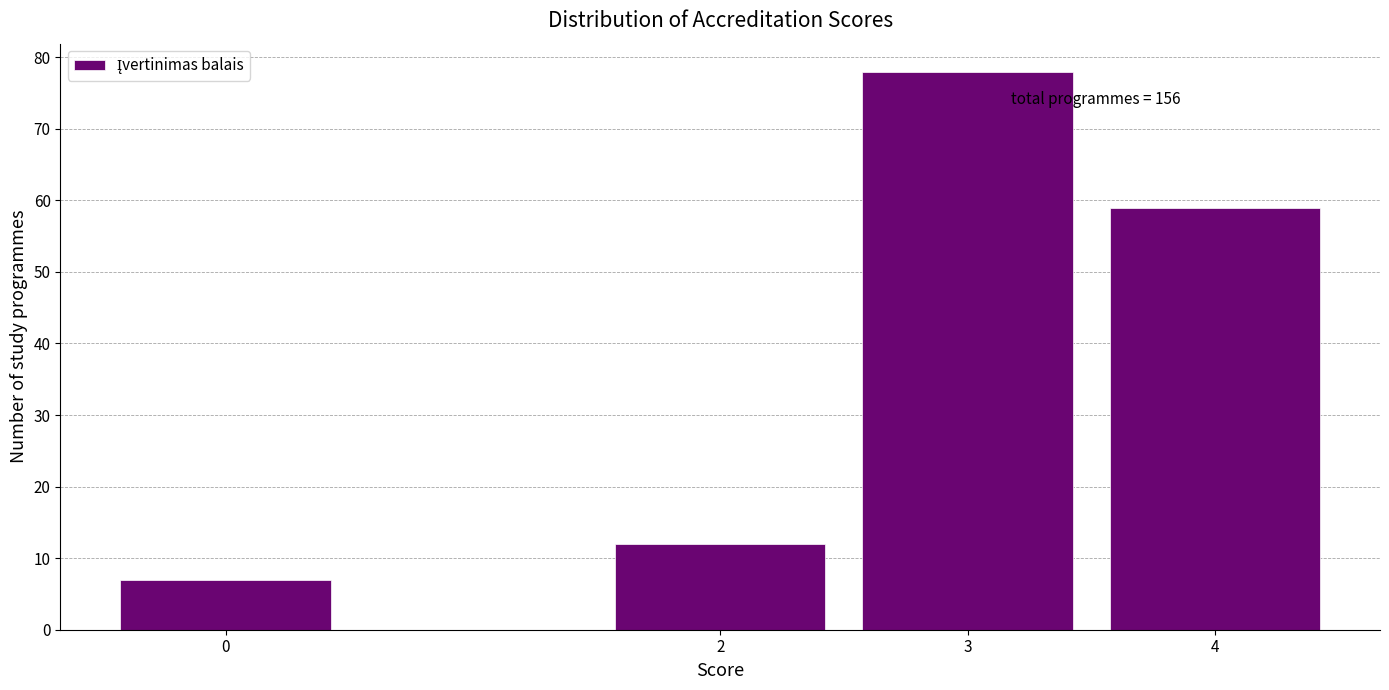

Reading right to left, extract all data points from this chart.

4=59	3=78	2=12	0=7